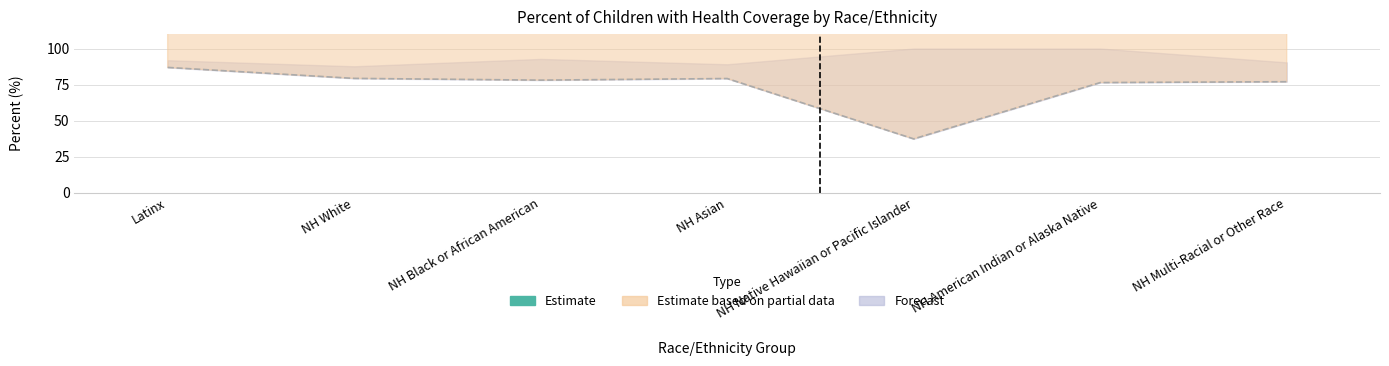

How many interior local valleys (lower than both neighbors) does the data have?

2